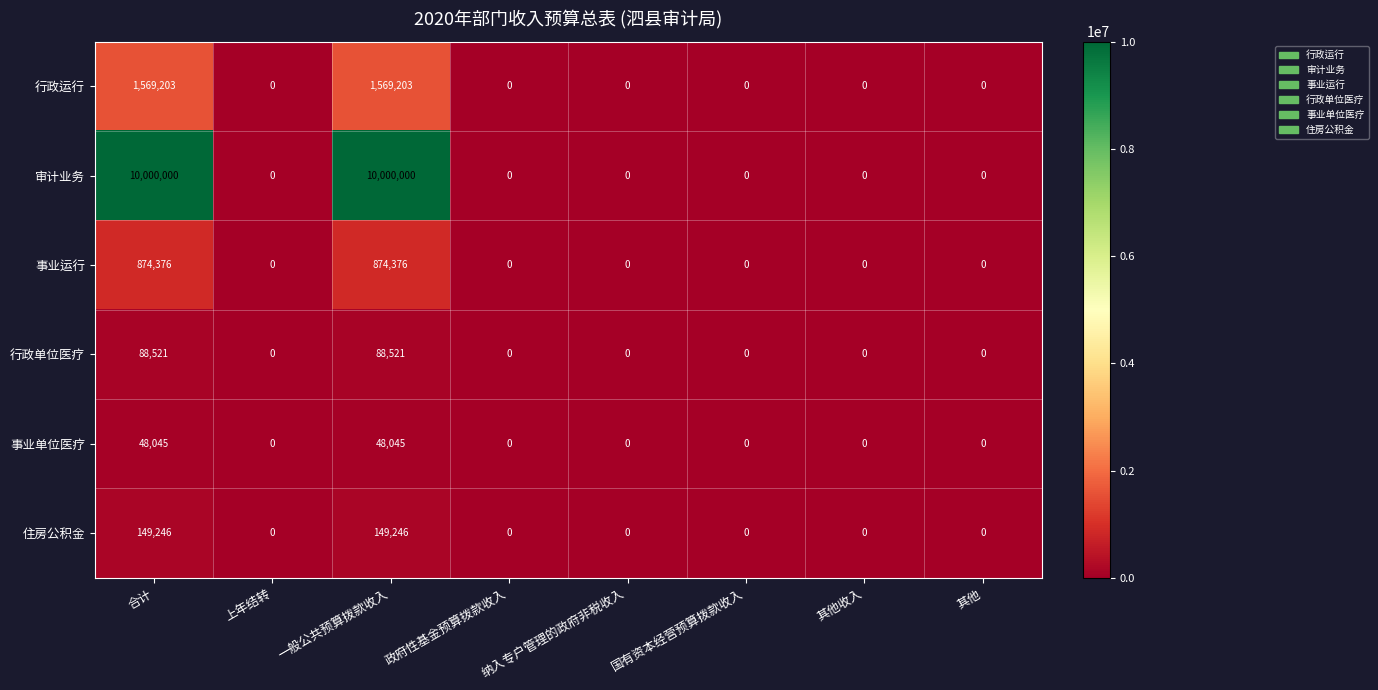

What is the maximum value for 事业运行?

874376